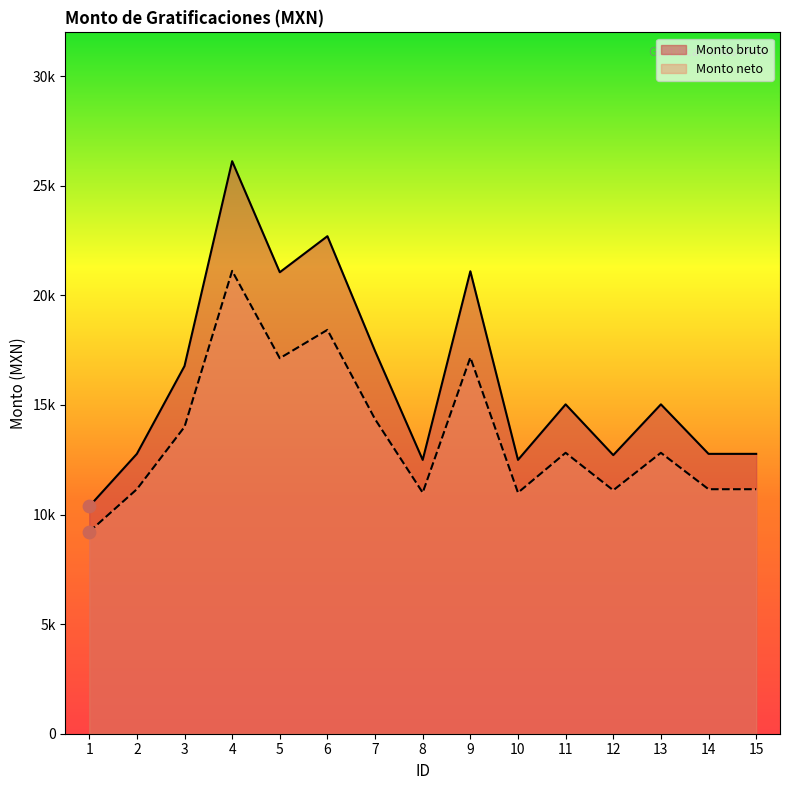

At how many categories does at least one series exceed 14271?

8